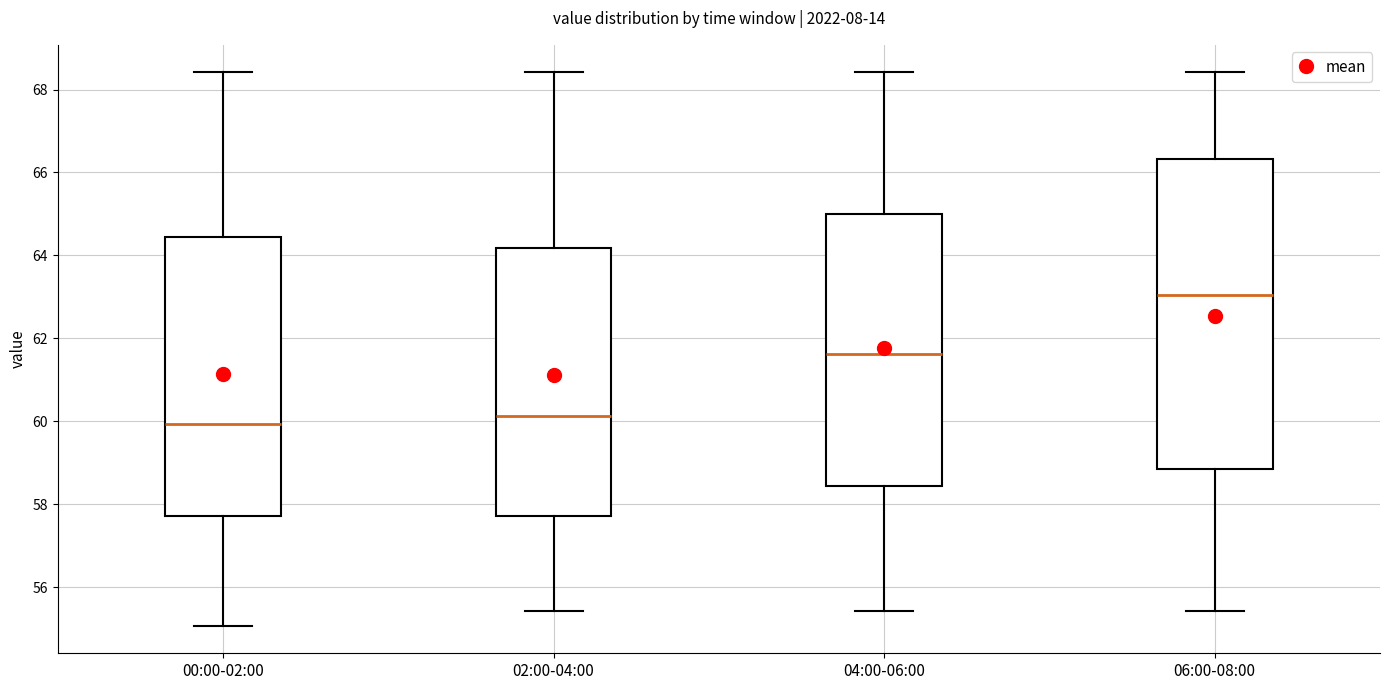

Where is the lower edge of the box for 00:00-02:00 on the y-axis? The values are not printed on the chart, so give them approximately, as read against the axis.

57.8